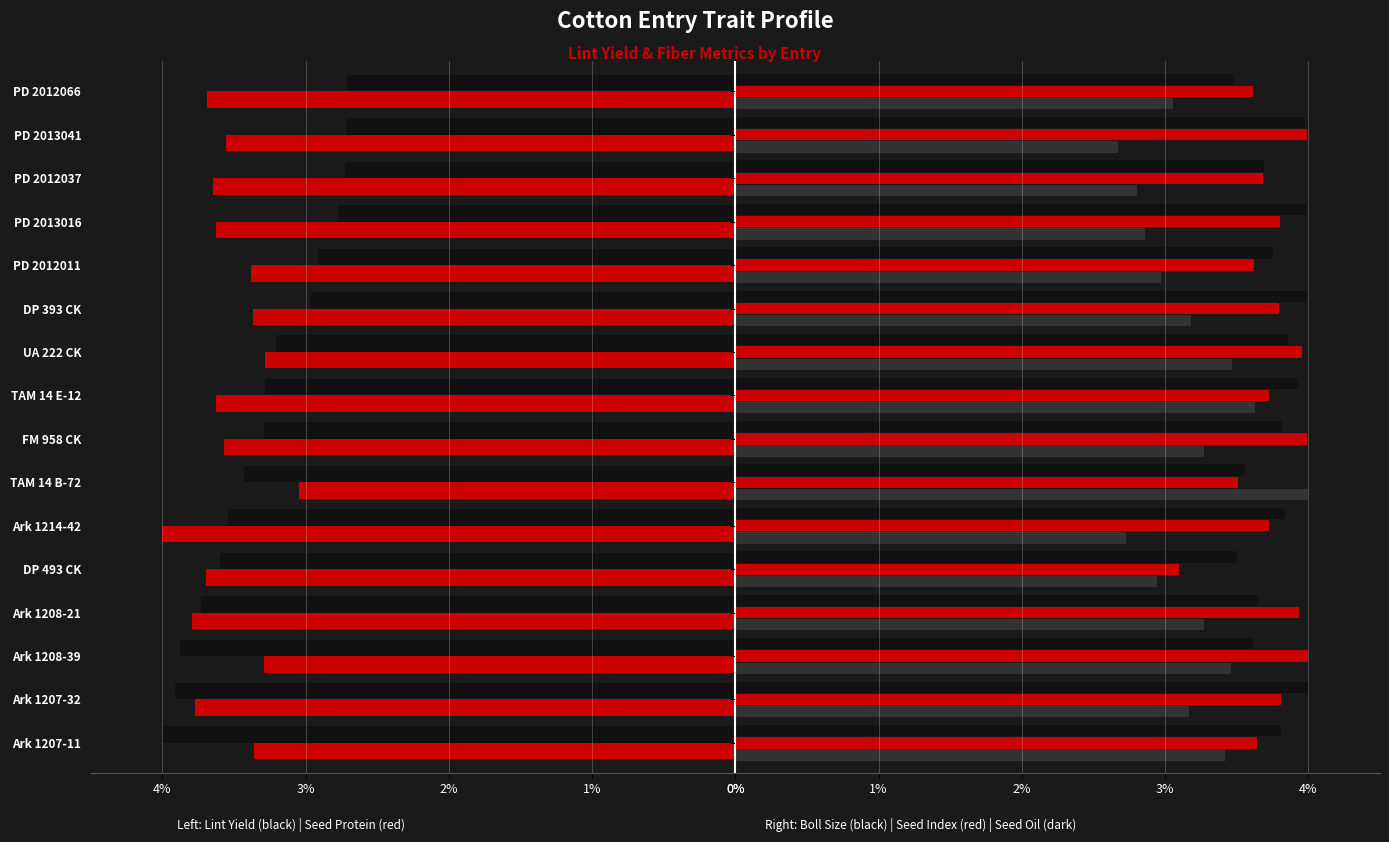

Is it true that Boll Size (g) equals 5.8 at FM 958 CK?

False